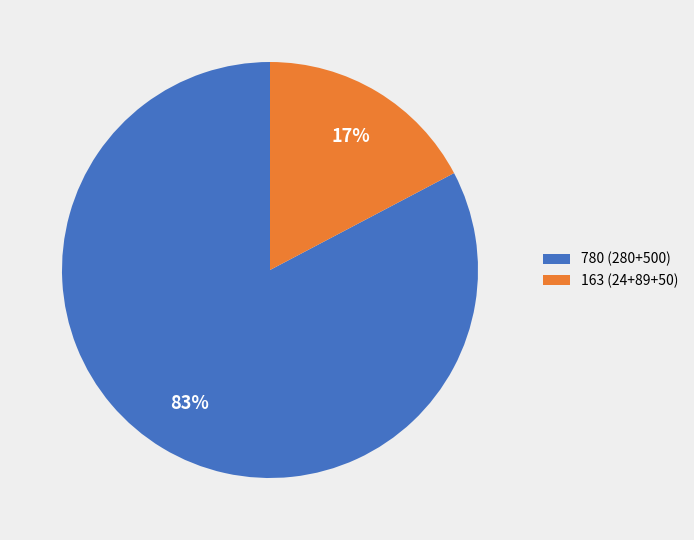

To the nearest percent, what portion does 780 (280+500) represent?

83%